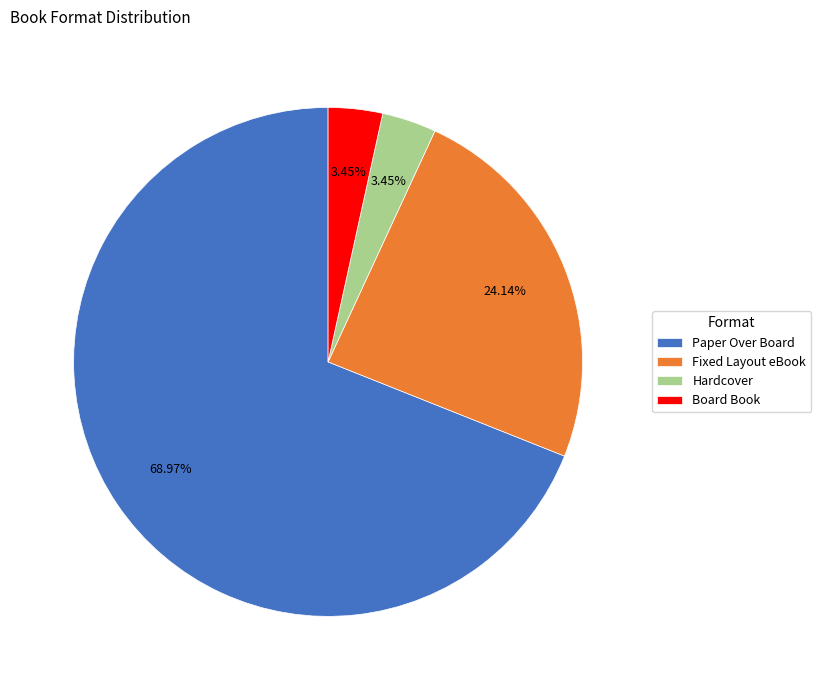

What percentage is the Board Book slice, to the nearest percent?

3%